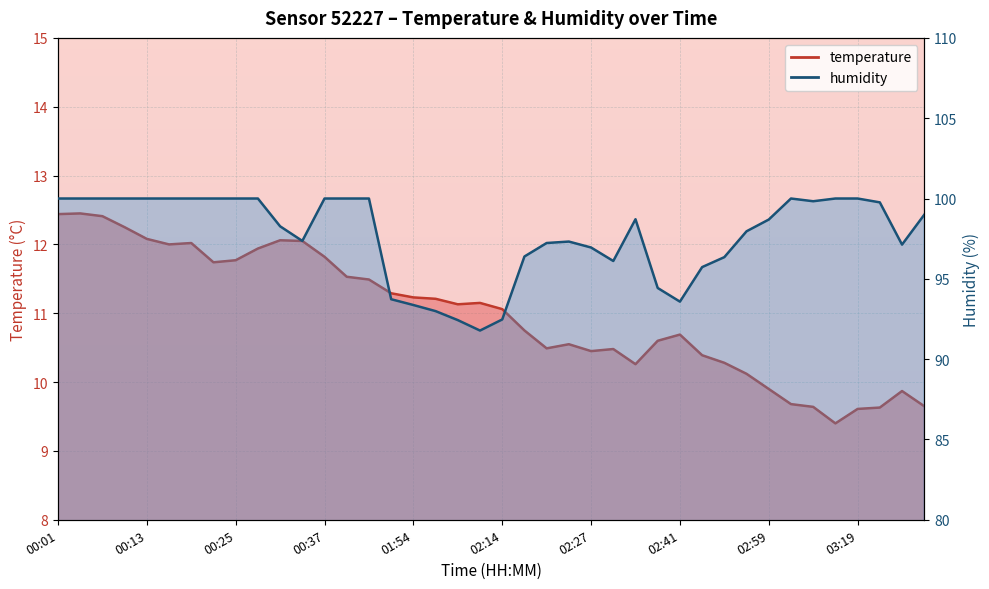

What is the label of the 18th point from the right?

02:20